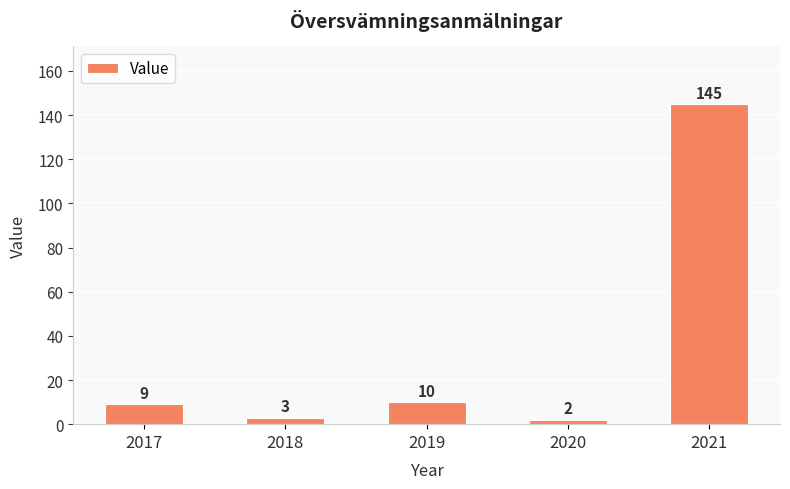

Where is the data nearest to the value 73?

2019